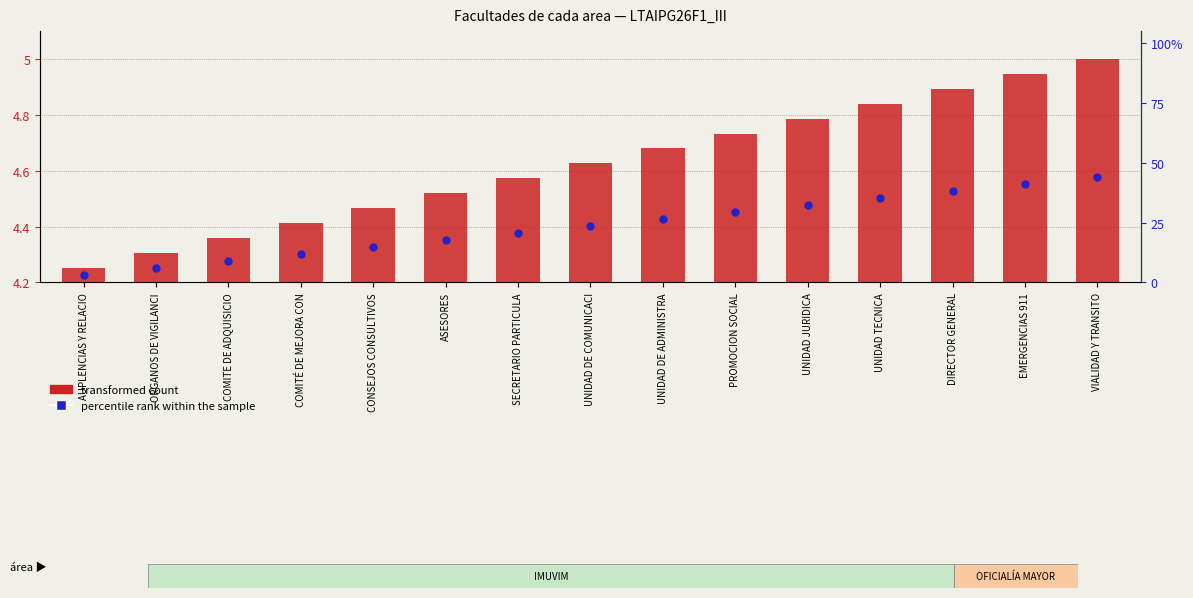

What are all the series names shown in the legend?

transformed count, percentile rank within the sample